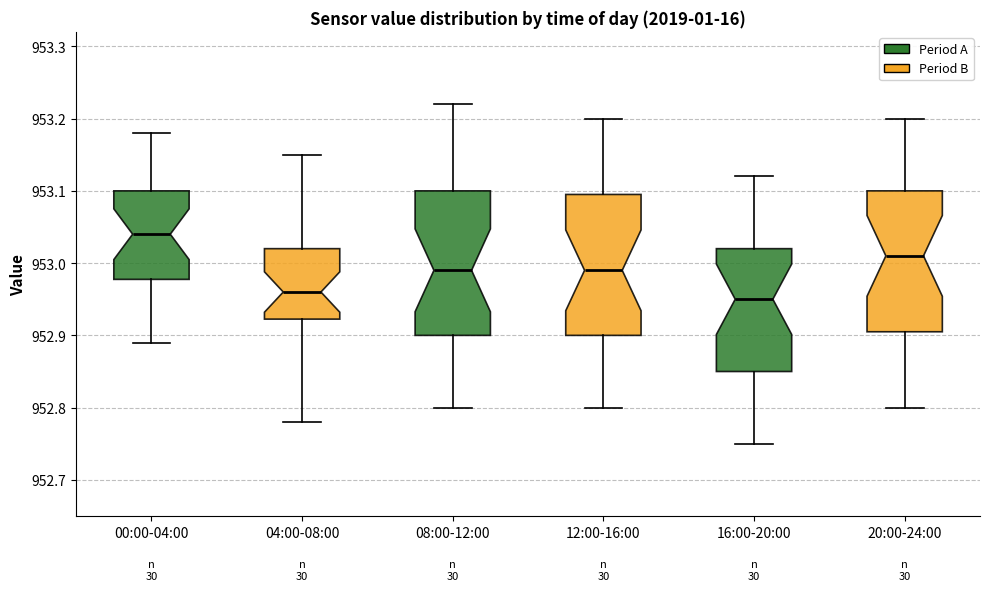

Which box's median line is the highest?

00:00-04:00